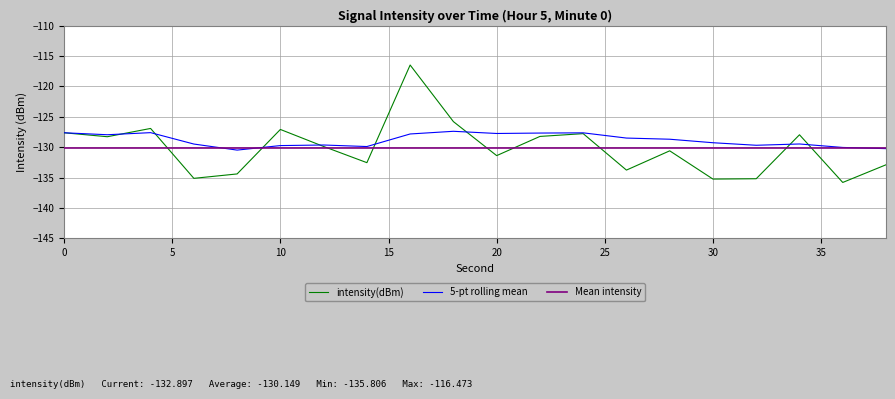

In rolling_mean, how many points are lower than both neighbors (excluding endpoints)?

5